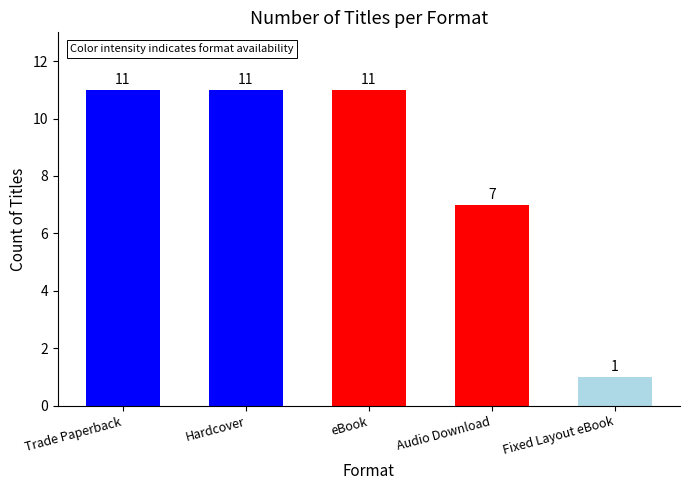

Is it true that the value at Audio Download is 7?

True